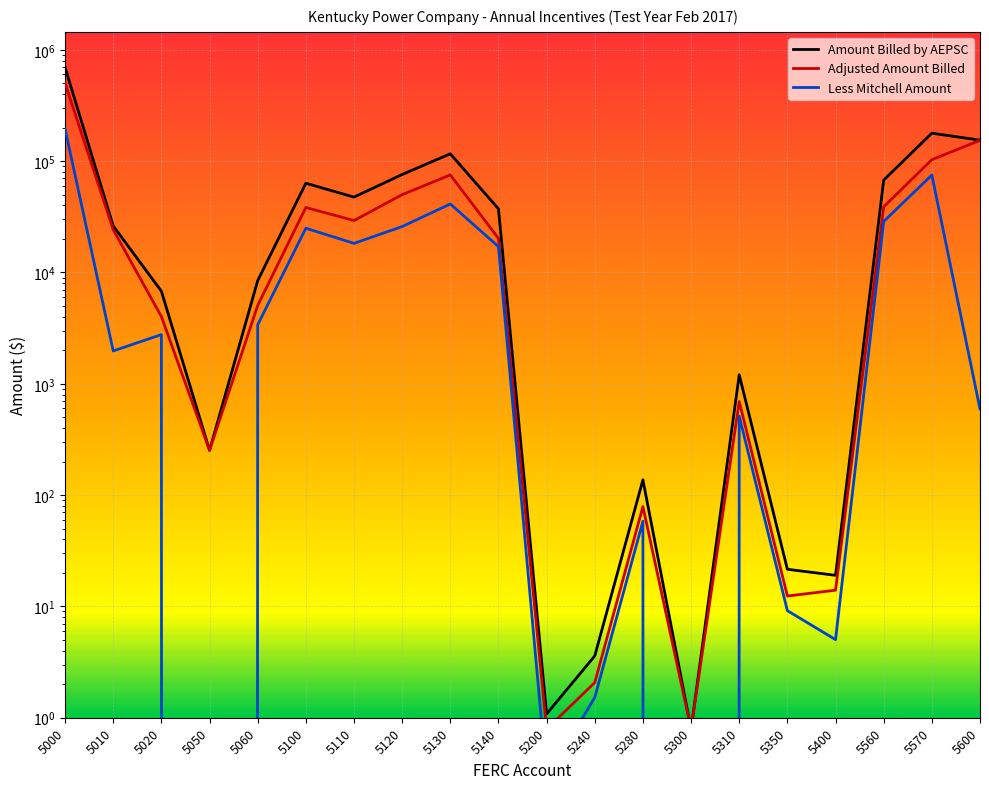

What is the approximate value of Amount Billed by AEPSC at 5010?

26164.9